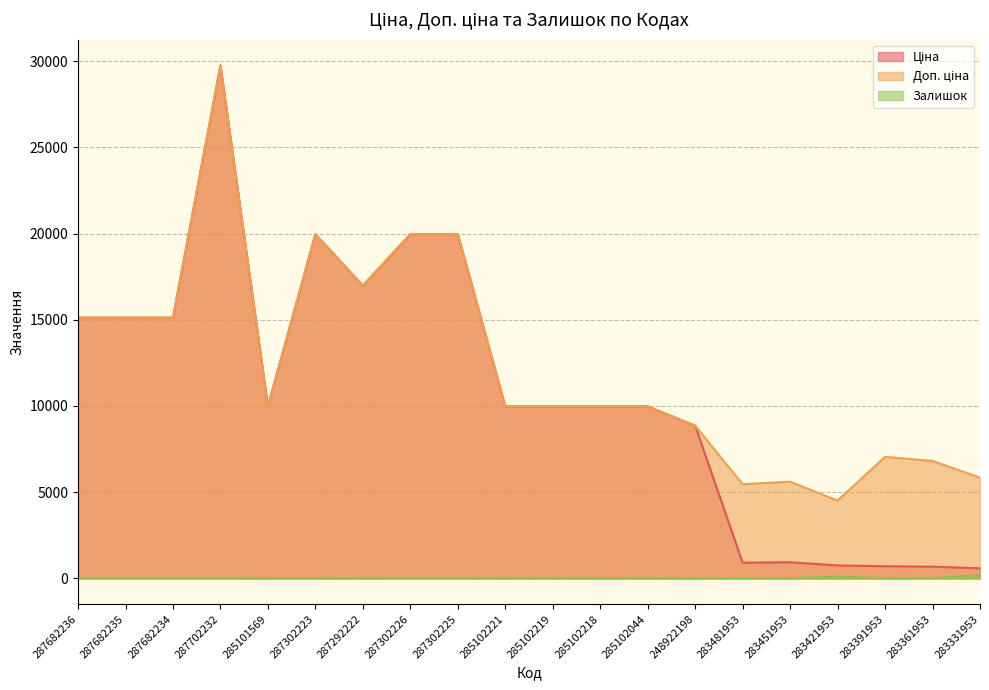

How many lines are shown in the chart?

3